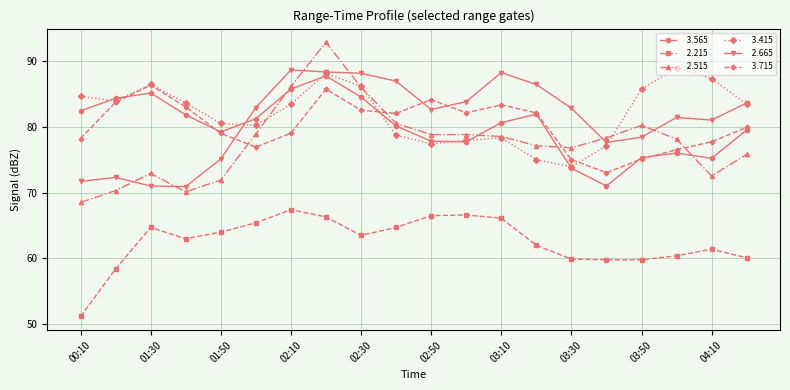

What is the smallest value displayed?

51.2